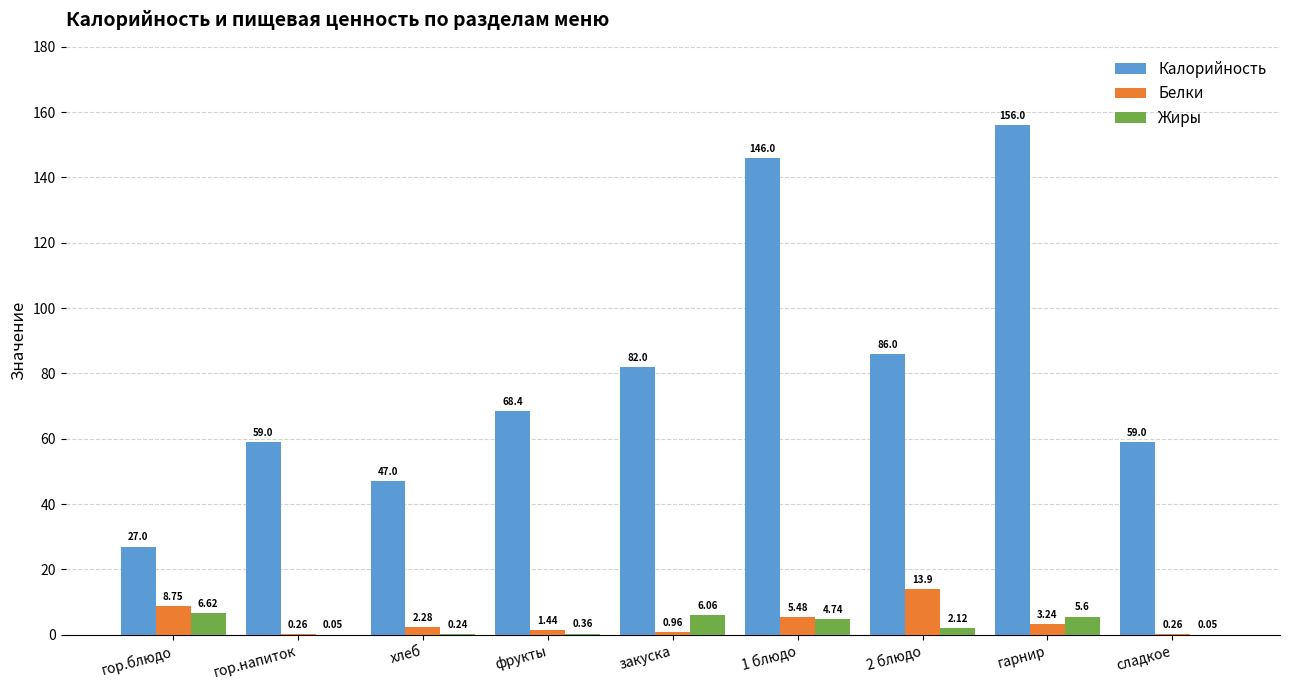

Where does the Белки series first go above 2?

гор.блюдо